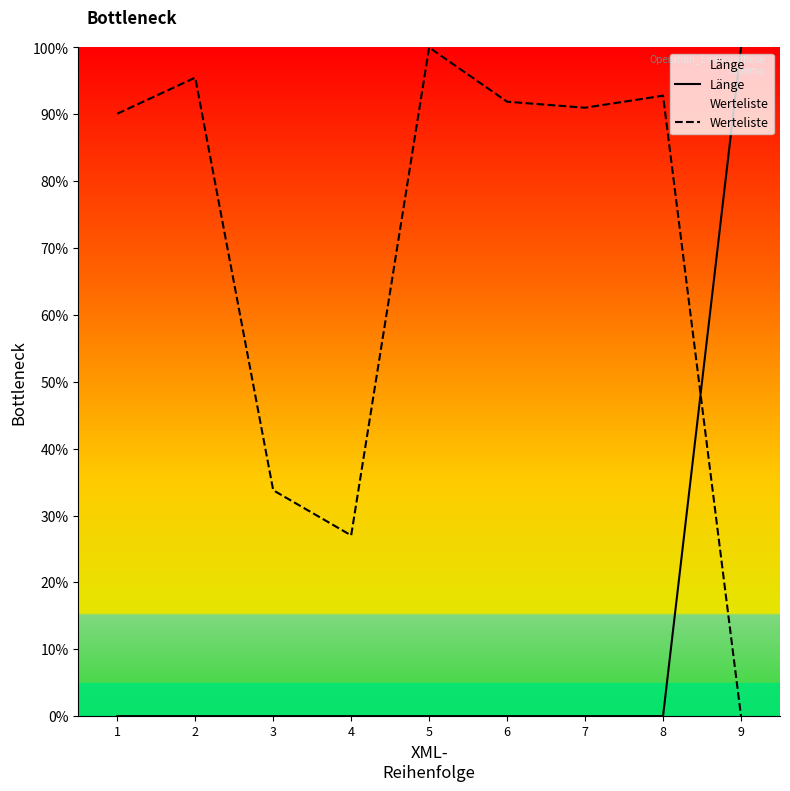

The Werteliste series shows 45.7 at 9. True or false?

False